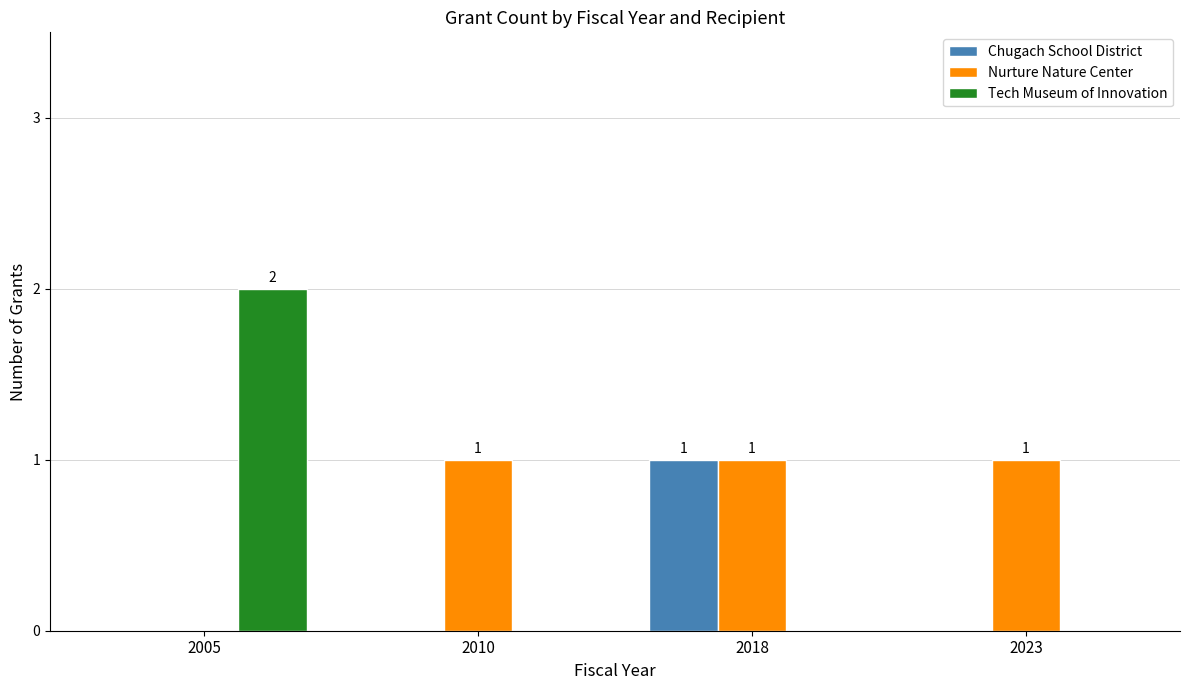

How many positive values does the Nurture Nature Center series have?

3